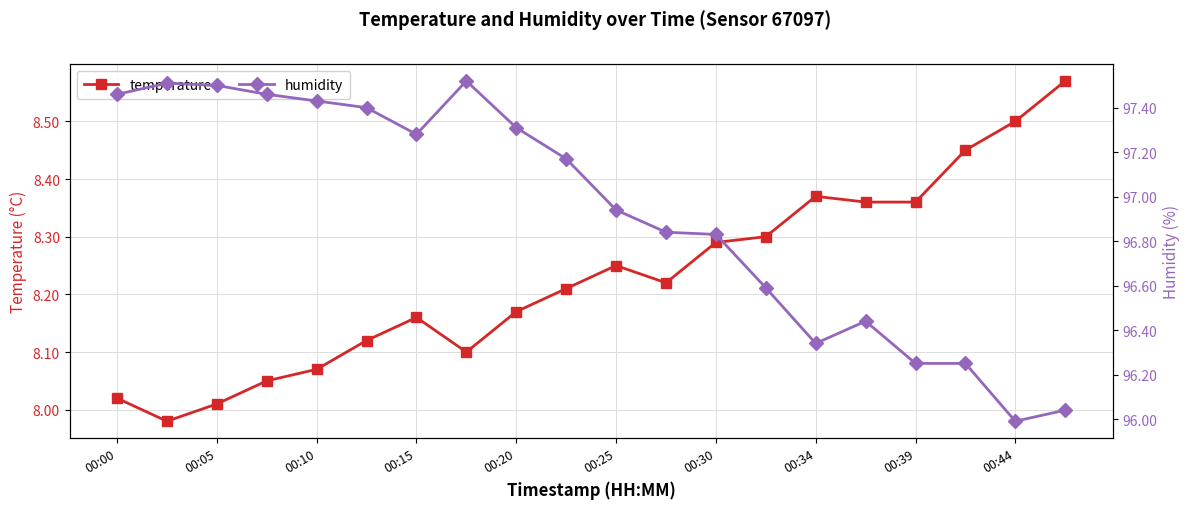

At which label does temperature first exceed 8?

00:00